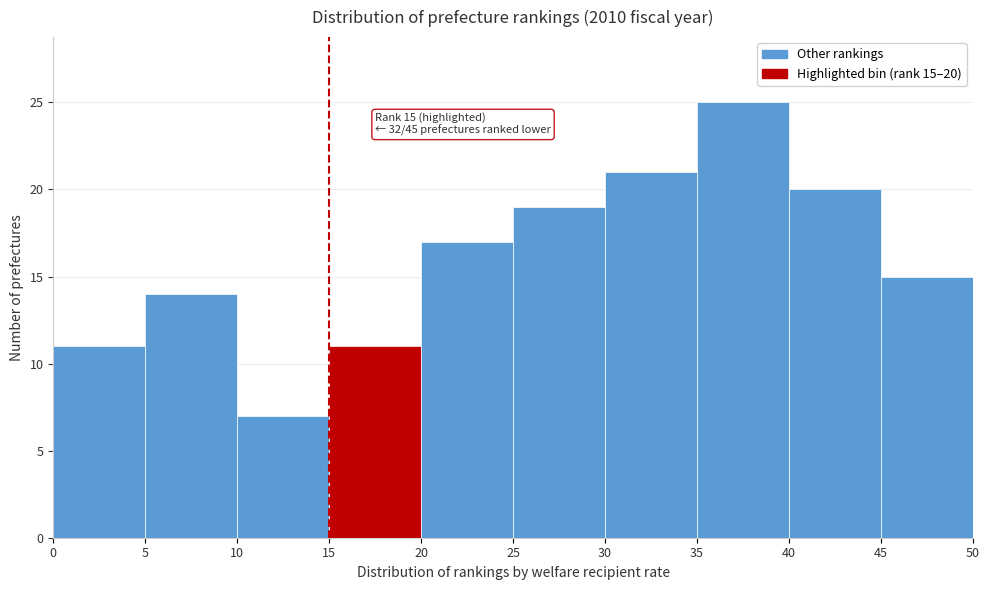

Over which range of the x-axis is the bar tallest?

35 to 40